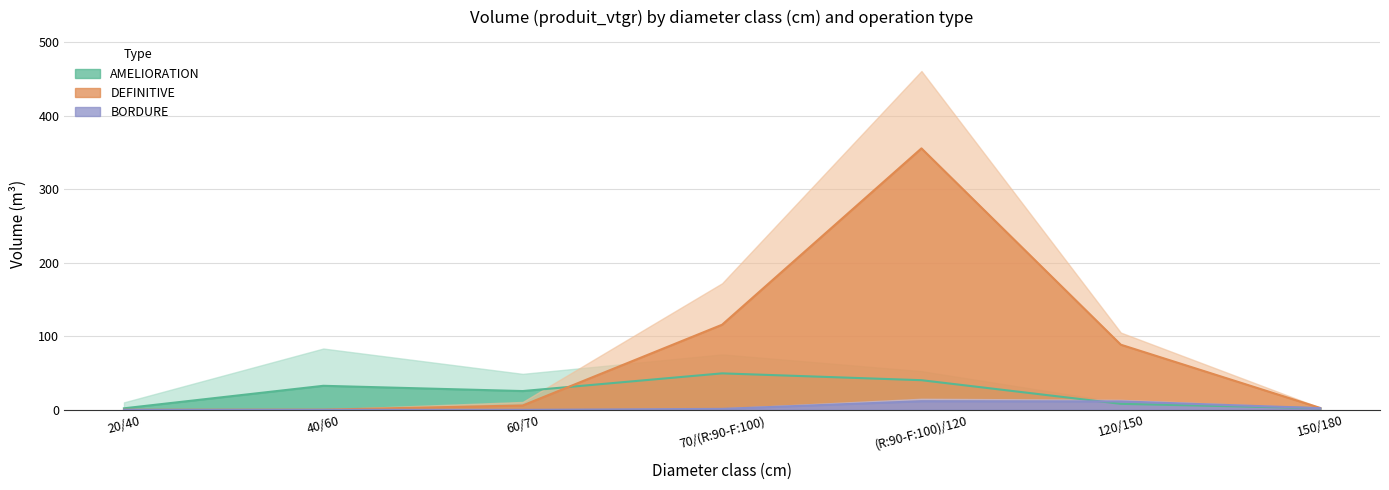

How many lines are shown in the chart?

3